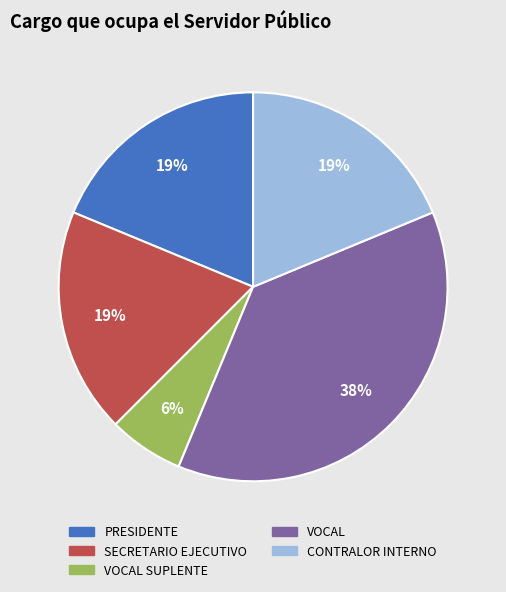

Is there a majority slice in this chart?

No